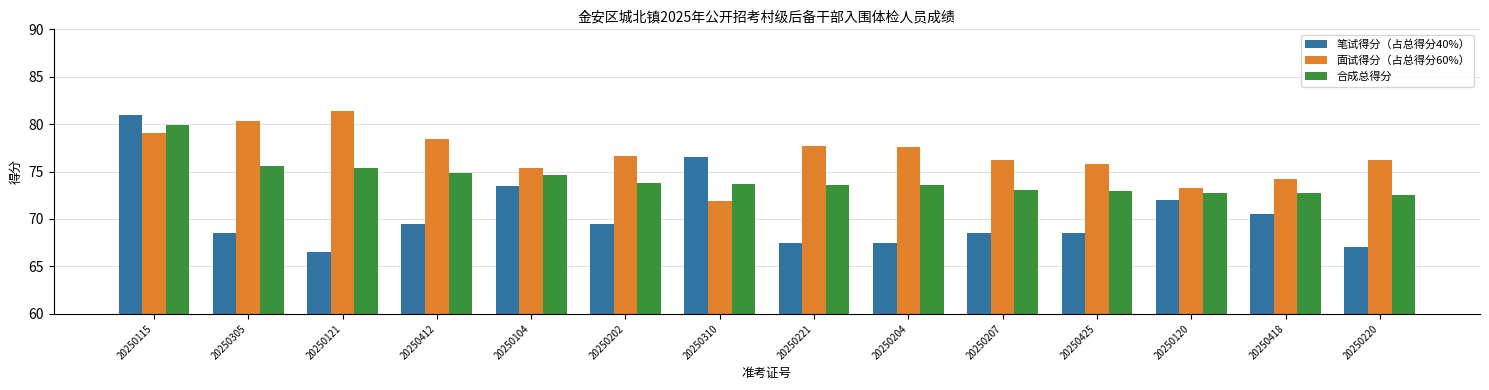

What is the label of the 11th bar from the left?

20250425